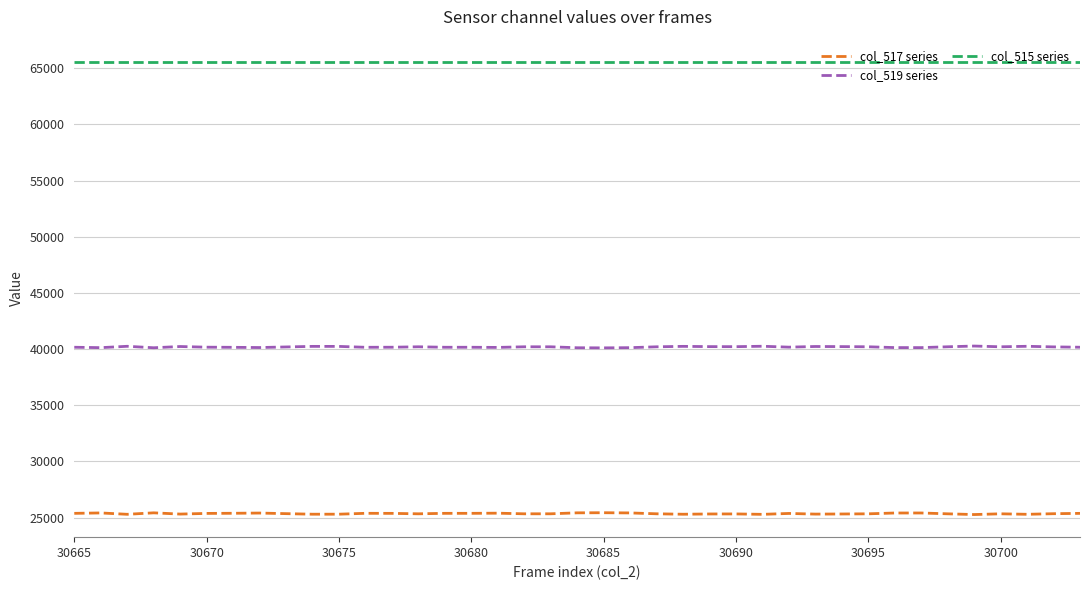

What is the maximum value shown in the chart?

65535